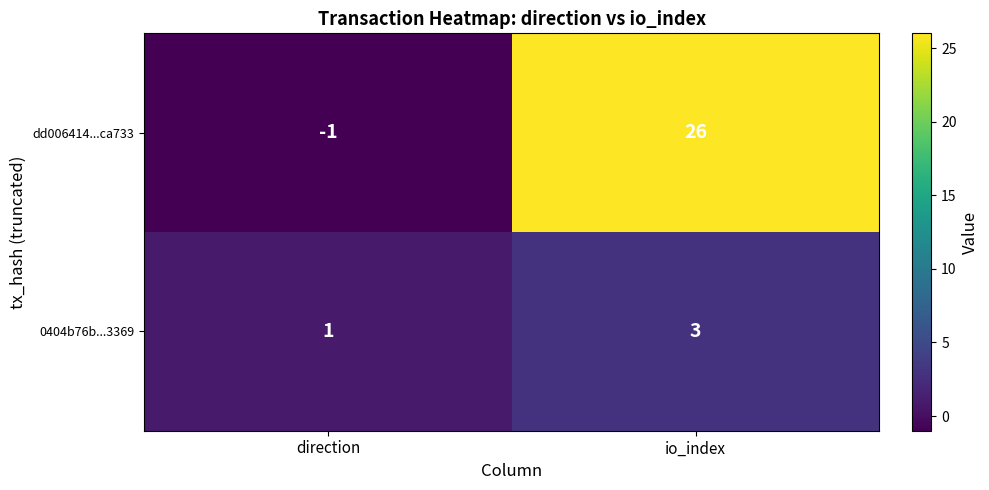

What is the difference between the highest and lowest values at io_index?

23